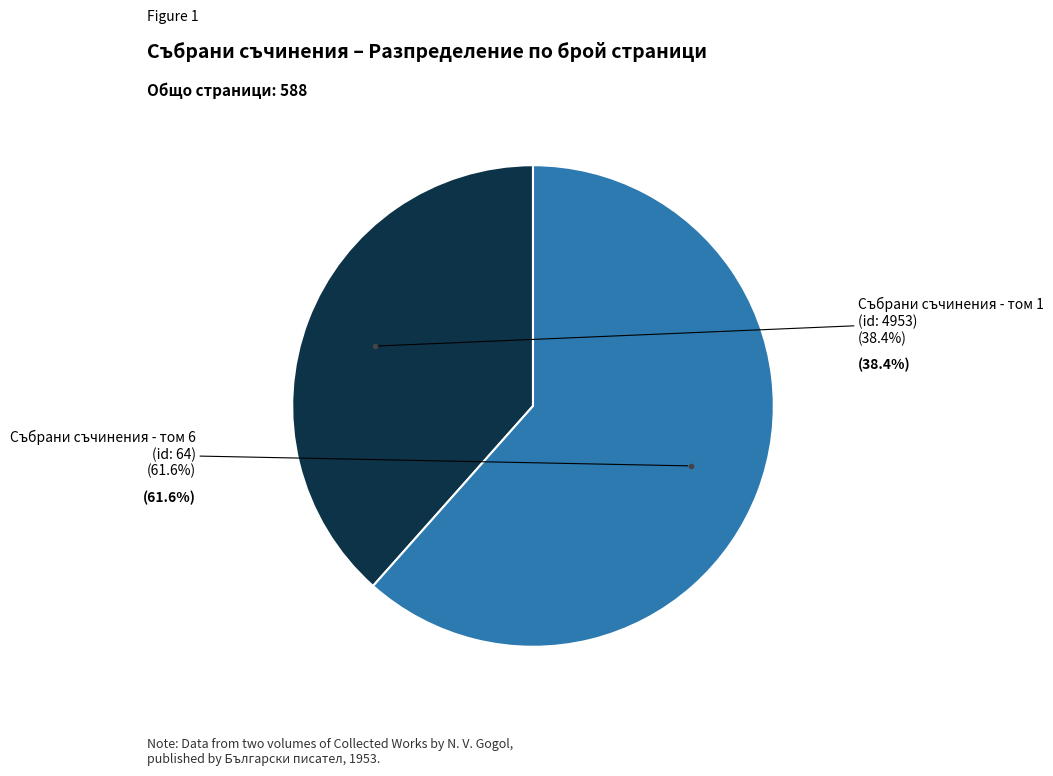

Combined, do Събрани съчинения - том 1
(id: 4953) and Събрани съчинения - том 6
(id: 64) account for over 50%?

Yes